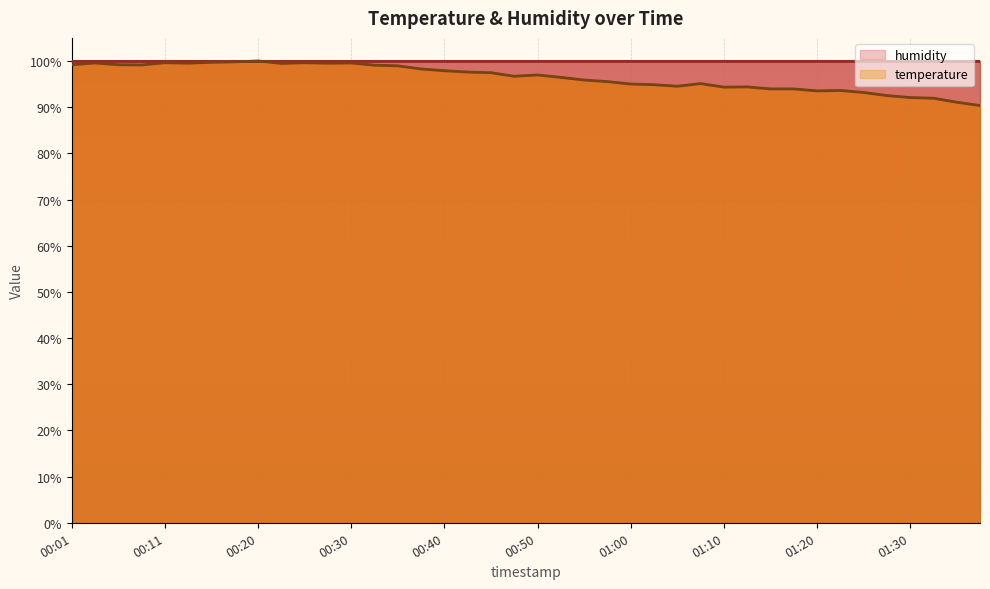

The value at 00:52 is 96.4. True or false?

True